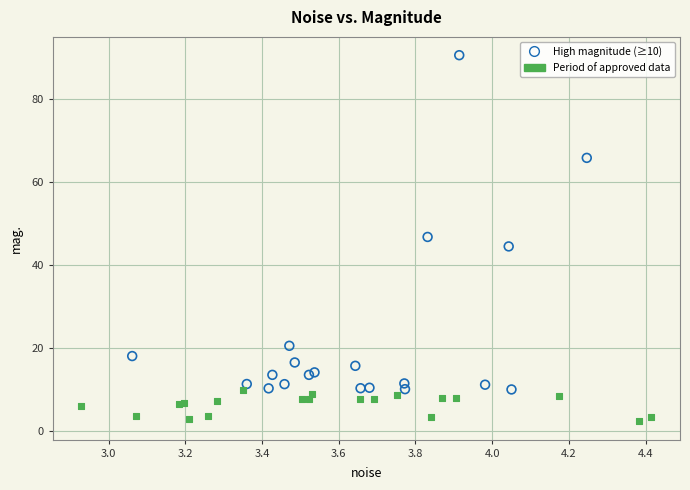

Which series contains the lowest Y value?

Period of approved data